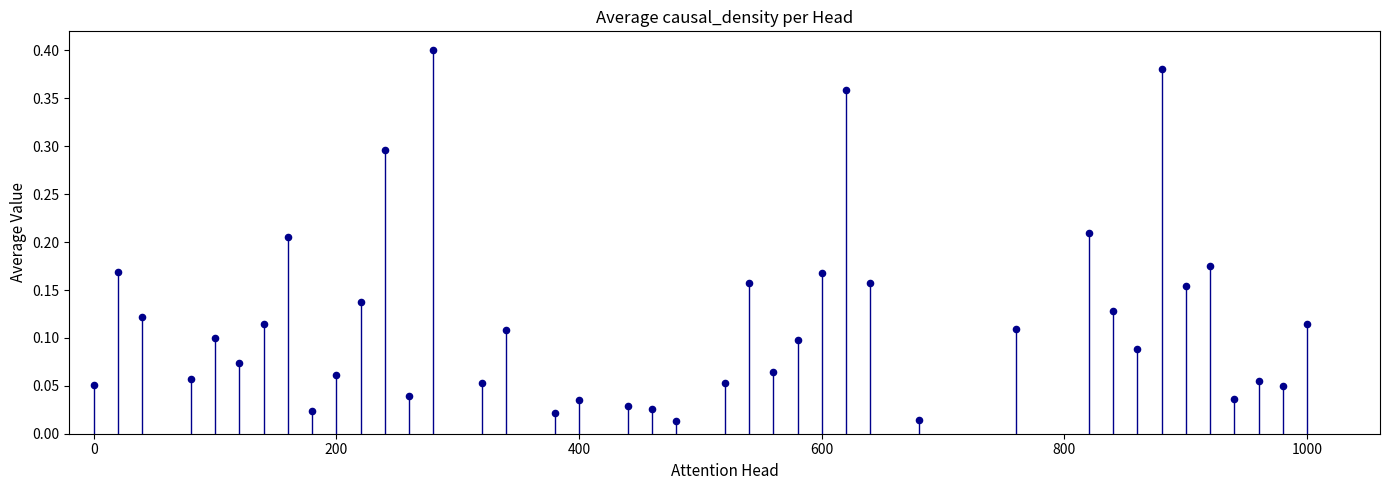

What is the range of X values (max minus min)?

1000.0